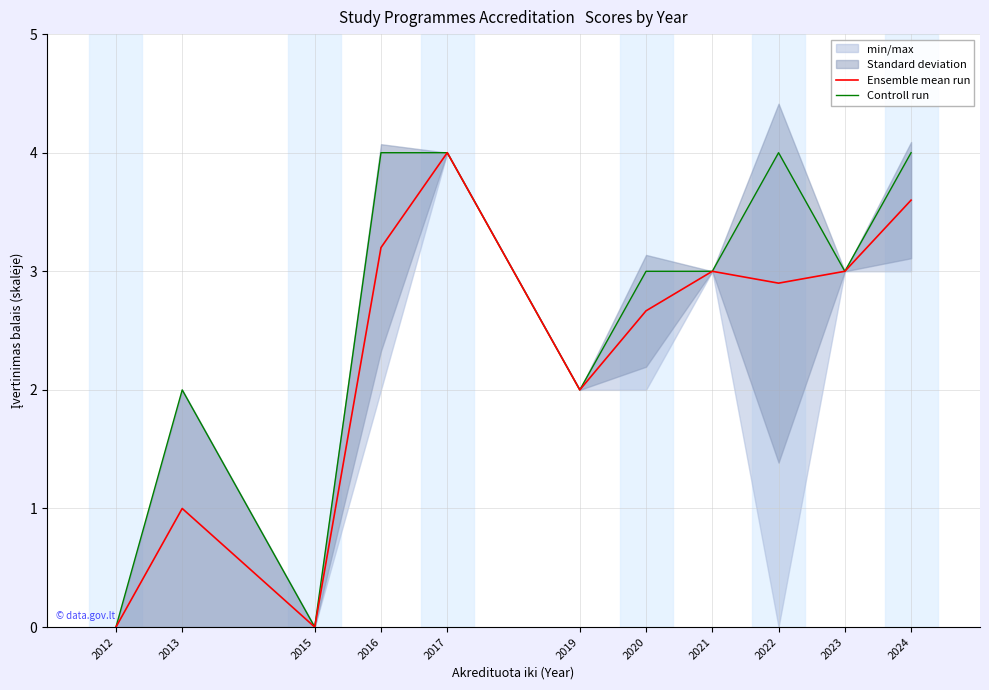

Between 2013 and 2023, which series saw the biggest shift?

Ensemble mean run